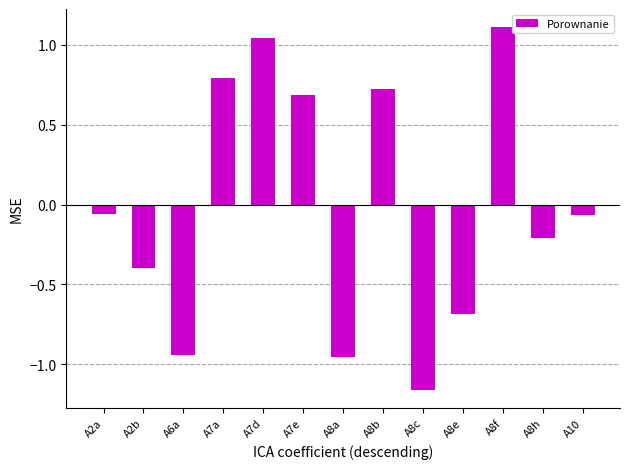

Is it true that the value at A7d is 0.3?

False